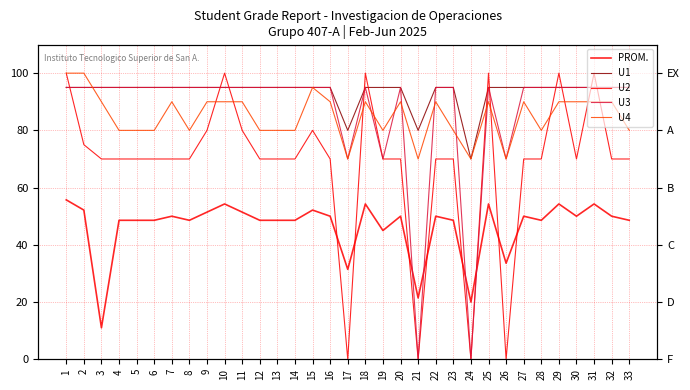

Reading left to right, extract all data points from this chart.

PROM.: 1=55.7	2=52.1	3=11.0	4=48.6	5=48.6	6=48.6	7=50.0	8=48.6	9=51.4	10=54.3	11=51.4	12=48.6	13=48.6	14=48.6	15=52.1	16=50.0	17=31.4	18=54.3	19=45.0	20=50.0	21=21.4	22=50.0	23=48.6	24=20.0	25=54.3	26=33.6	27=50.0	28=48.6	29=54.3	30=50.0	31=54.3	32=50.0	33=48.6
U1: 1=95.0	2=95.0	3=95.0	4=95.0	5=95.0	6=95.0	7=95.0	8=95.0	9=95.0	10=95.0	11=95.0	12=95.0	13=95.0	14=95.0	15=95.0	16=95.0	17=80.0	18=95.0	19=95.0	20=95.0	21=80.0	22=95.0	23=95.0	24=70.0	25=95.0	26=95.0	27=95.0	28=95.0	29=95.0	30=95.0	31=95.0	32=95.0	33=95.0
U2: 1=100.0	2=75.0	3=70.0	4=70.0	5=70.0	6=70.0	7=70.0	8=70.0	9=80.0	10=100.0	11=80.0	12=70.0	13=70.0	14=70.0	15=80.0	16=70.0	17=0.0	18=100.0	19=70.0	20=70.0	21=0.0	22=70.0	23=70.0	24=0.0	25=100.0	26=0.0	27=70.0	28=70.0	29=100.0	30=70.0	31=100.0	32=70.0	33=70.0
U3: 1=95.0	2=95.0	3=95.0	4=95.0	5=95.0	6=95.0	7=95.0	8=95.0	9=95.0	10=95.0	11=95.0	12=95.0	13=95.0	14=95.0	15=95.0	16=95.0	17=70.0	18=95.0	19=70.0	20=95.0	21=0.0	22=95.0	23=95.0	24=0.0	25=95.0	26=70.0	27=95.0	28=95.0	29=95.0	30=95.0	31=95.0	32=95.0	33=95.0
U4: 1=100.0	2=100.0	3=90.0	4=80.0	5=80.0	6=80.0	7=90.0	8=80.0	9=90.0	10=90.0	11=90.0	12=80.0	13=80.0	14=80.0	15=95.0	16=90.0	17=70.0	18=90.0	19=80.0	20=90.0	21=70.0	22=90.0	23=80.0	24=70.0	25=90.0	26=70.0	27=90.0	28=80.0	29=90.0	30=90.0	31=90.0	32=90.0	33=80.0